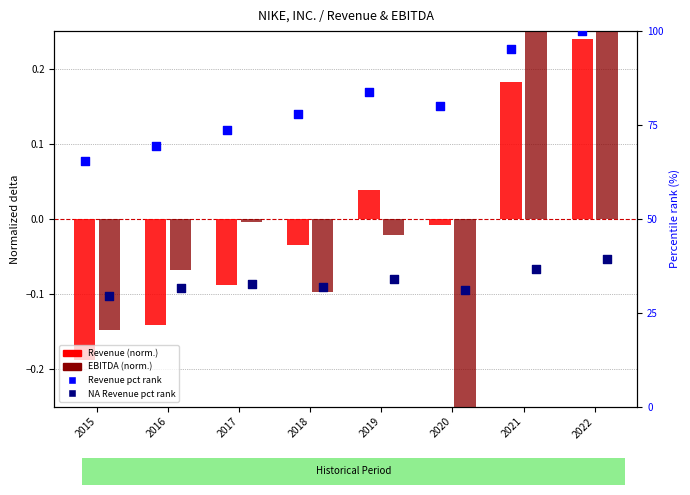

Is the value of Revenue pct rank at 2020 greater than the value of NA Revenue pct rank at 2020?

Yes